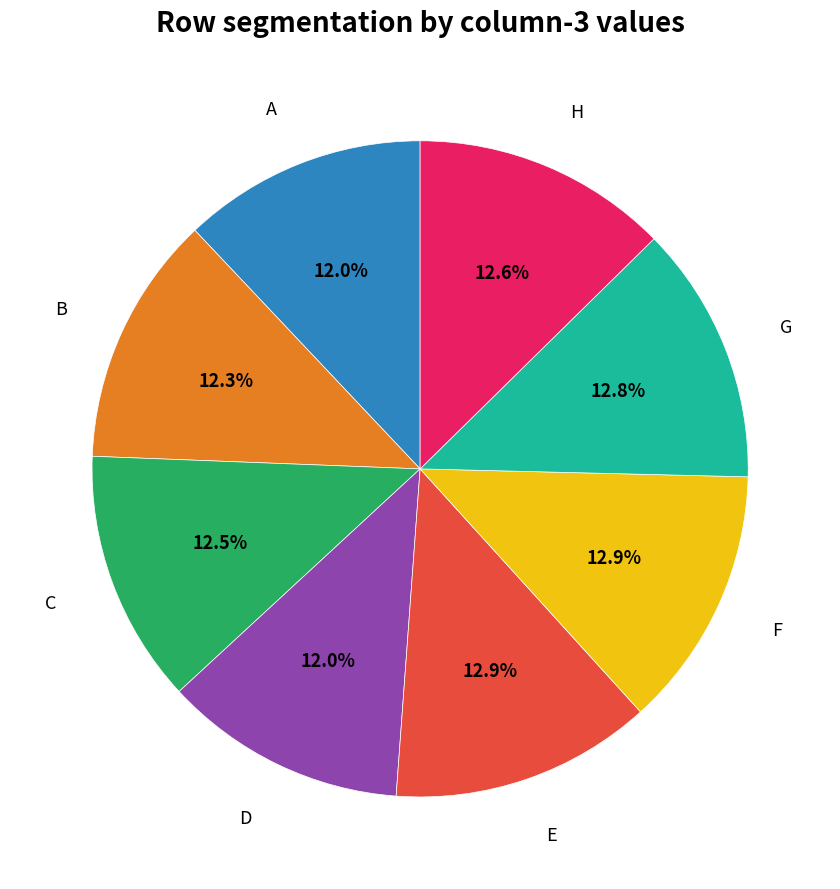

Is there a majority slice in this chart?

No